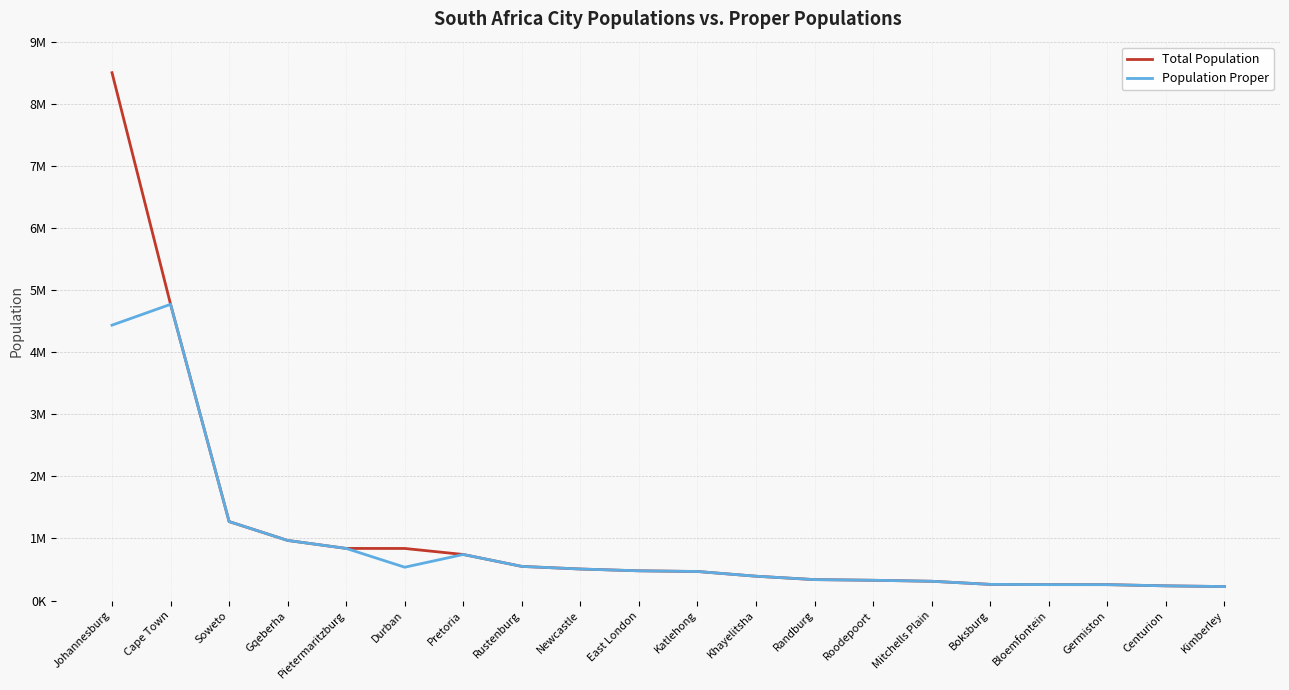

Reading right to left, transcribe all the data shown in this chart.

Total Population: Kimberley=225160	Centurion=236580	Germiston=255863	Bloemfontein=256185	Boksburg=260321	Mitchells Plain=310485	Roodepoort=326416	Randburg=337053	Khayelitsha=391749	Katlehong=467890	East London=478676	Newcastle=507710	Rustenburg=549575	Pretoria=741651	Durban=838634	Pietermaritzburg=839327	Gqeberha=967677	Soweto=1271628	Cape Town=4770313	Johannesburg=8500000
Population Proper: Kimberley=225160	Centurion=236580	Germiston=255863	Bloemfontein=256185	Boksburg=260321	Mitchells Plain=310485	Roodepoort=326416	Randburg=337053	Khayelitsha=391749	Katlehong=467890	East London=478676	Newcastle=507710	Rustenburg=549575	Pretoria=741651	Durban=536644	Pietermaritzburg=839327	Gqeberha=967677	Soweto=1271628	Cape Town=4770313	Johannesburg=4434827